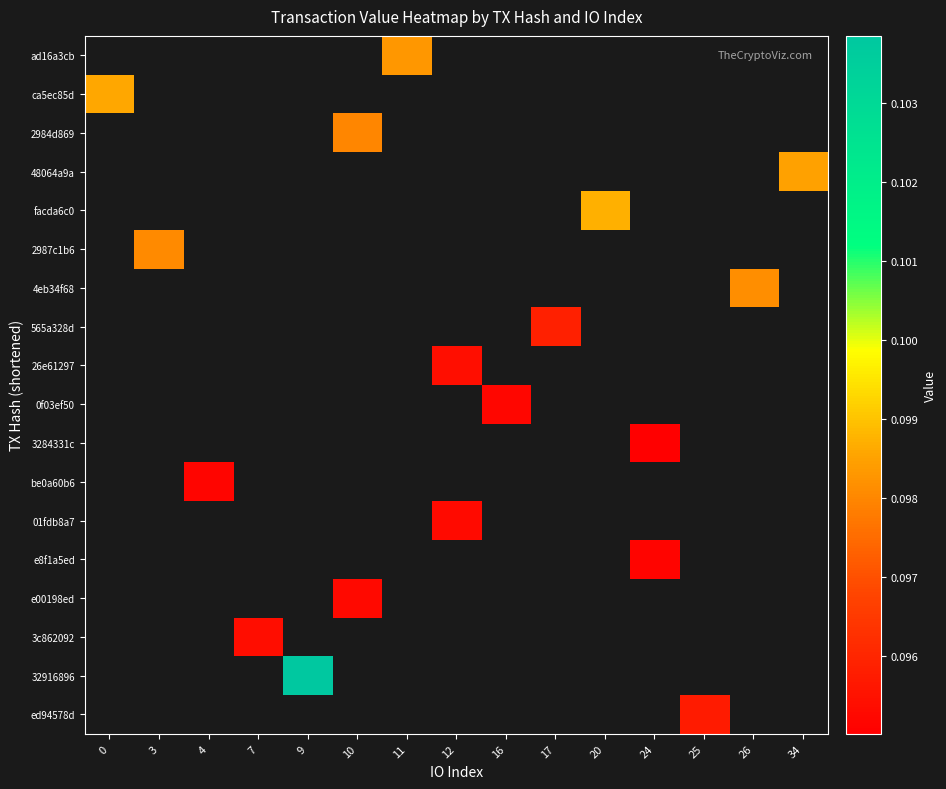

Is the value of e8f1a5ed at 12 greater than the value of 0f03ef50 at 3?

No